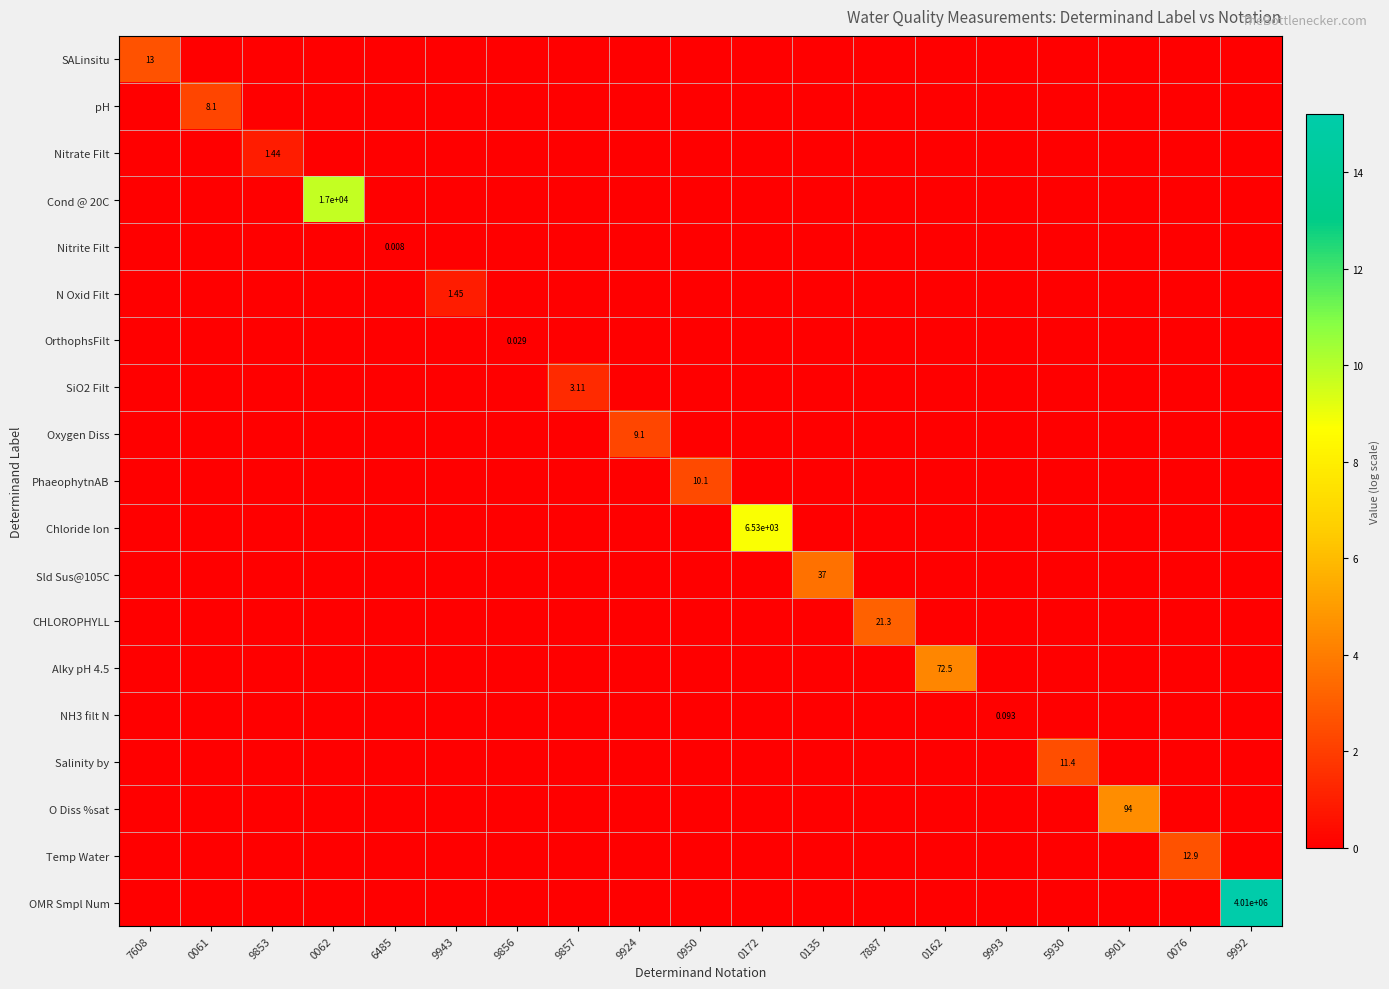

At which category is the sum across all series the highest?

9992